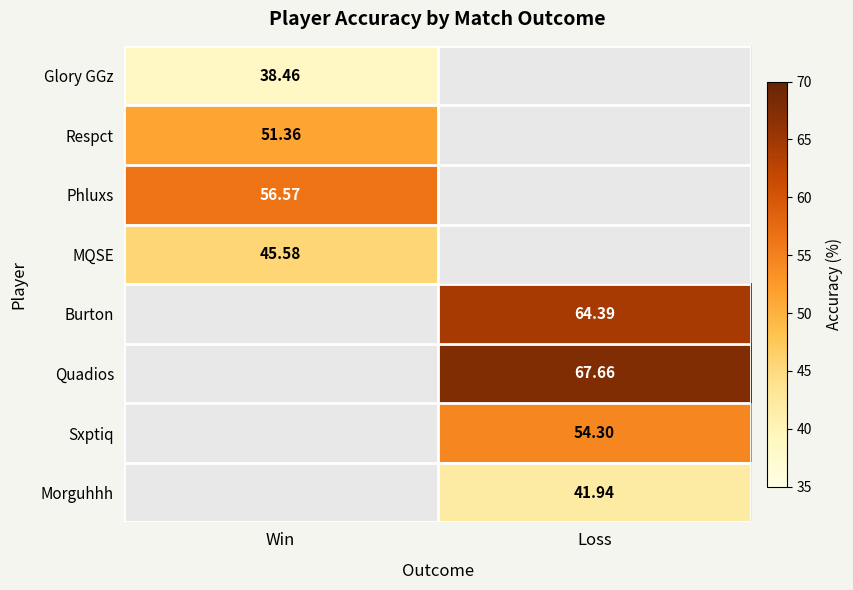

Which has a higher value, Win or Loss?

Loss